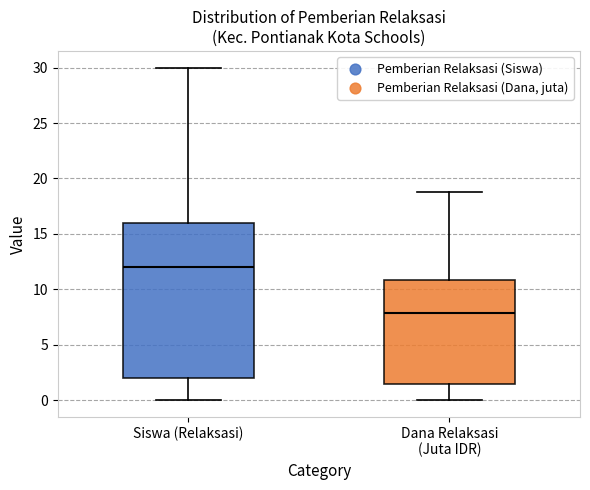

Which box is the tallest, from its lower edge to its upper edge?

Siswa (Relaksasi)